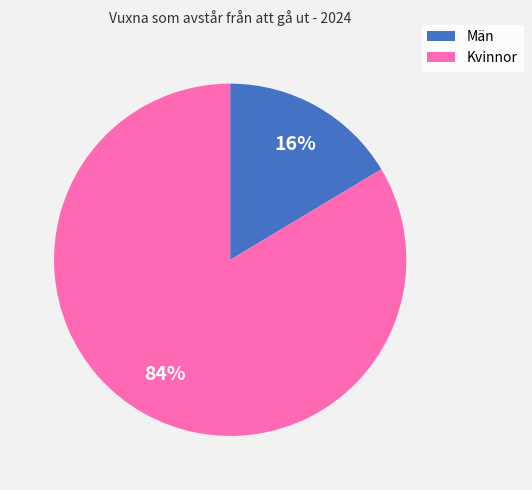

Do Kvinnor and Män together represent more than half of the pie?

Yes